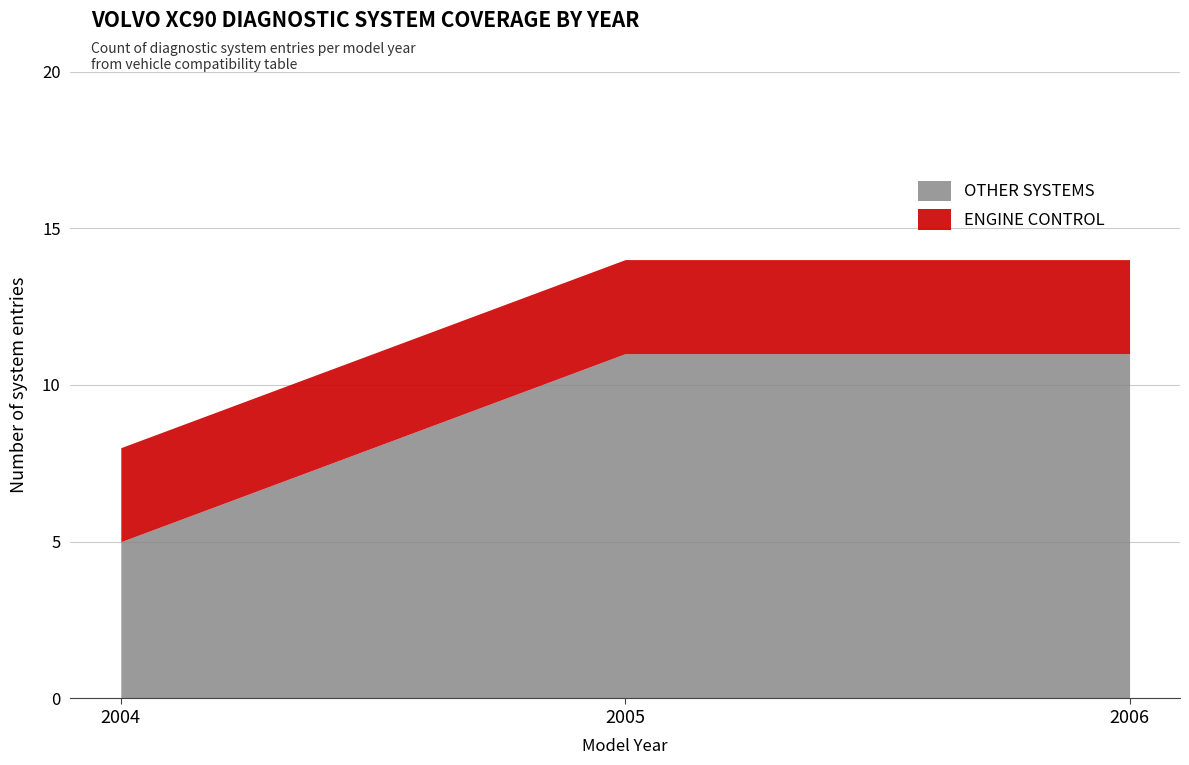

What is the approximate value of ENGINE CONTROL at 2005?

3